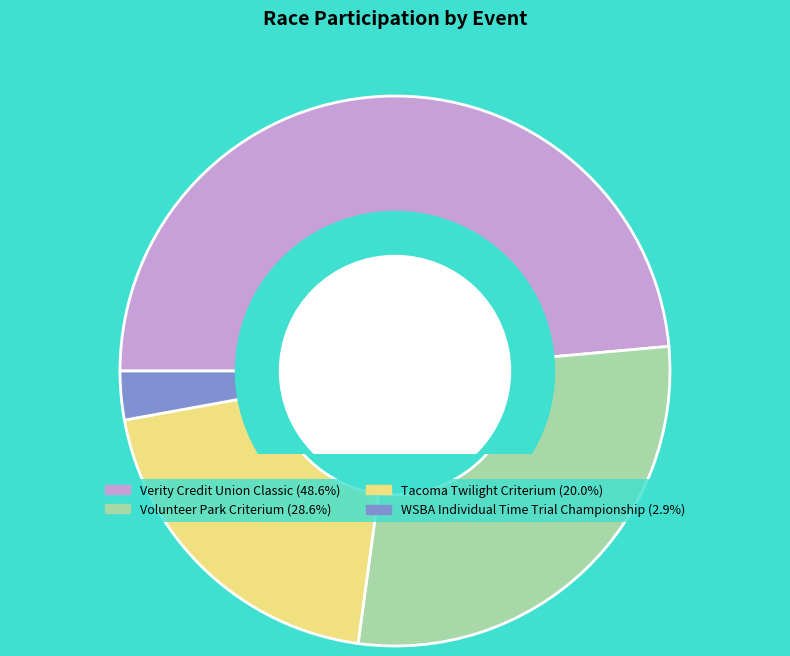

How many segments does this pie chart have?

4